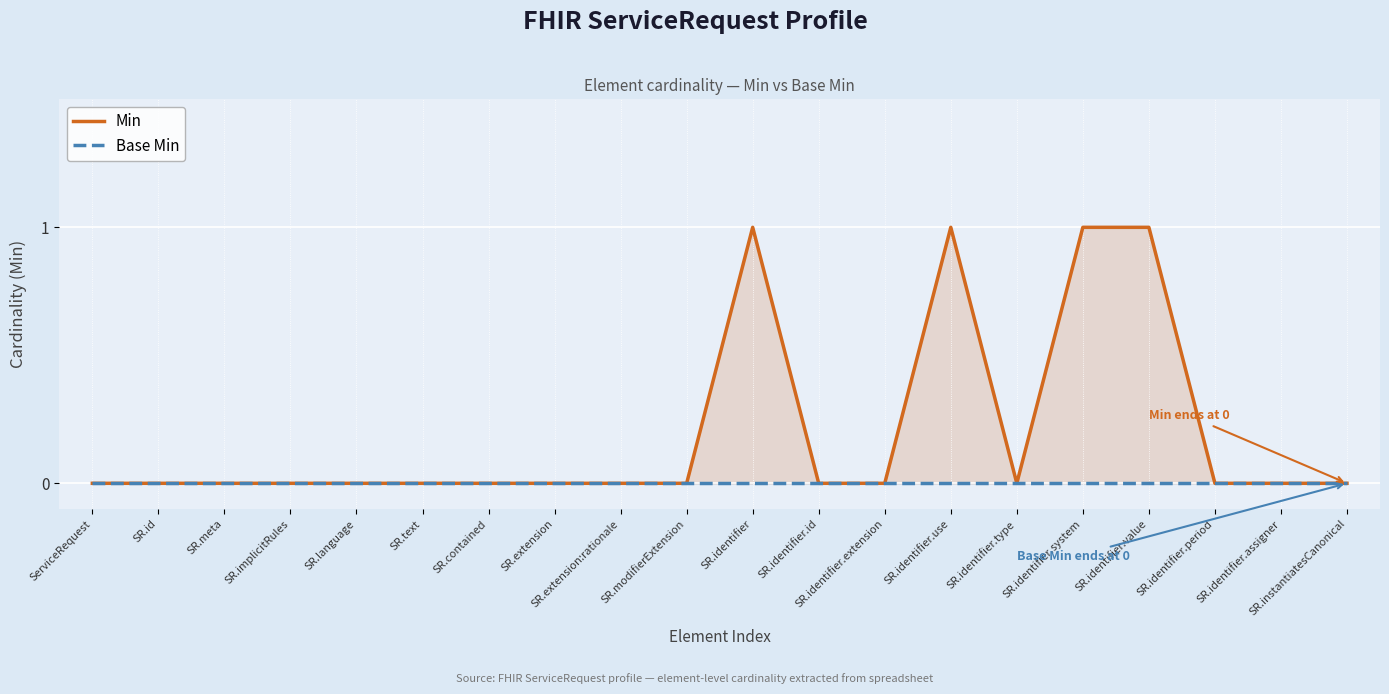

True or false: Base Min has a value of 0 at SR.implicitRules.

True